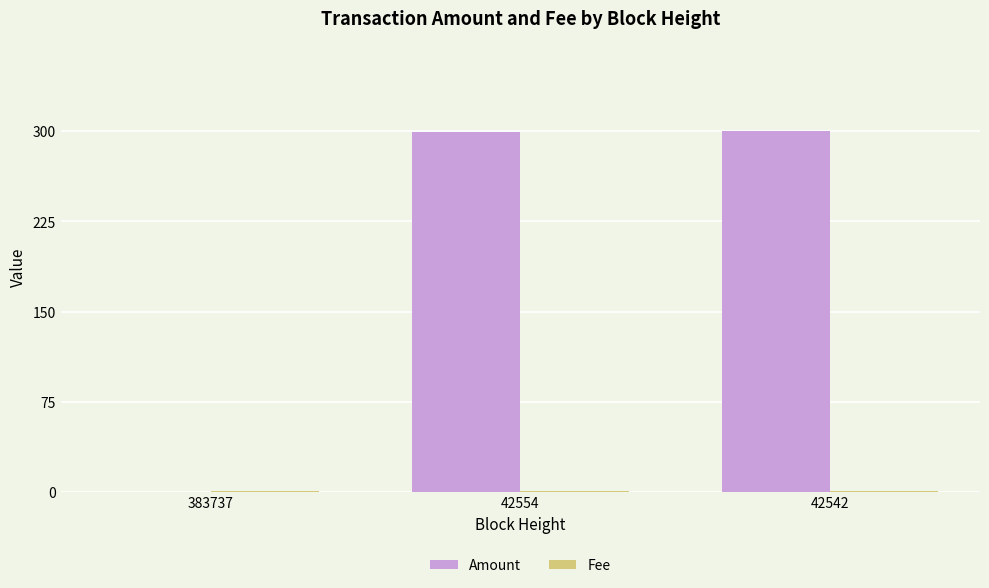

Are the bars grouped side by side (vs. stacked)?

Yes